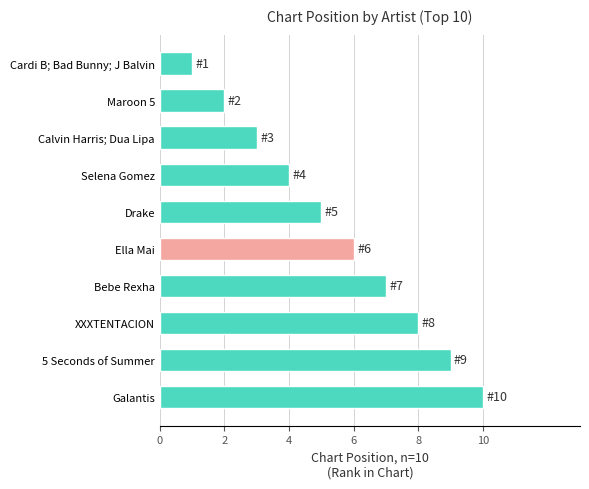

How many distinct data groups are displayed?

1